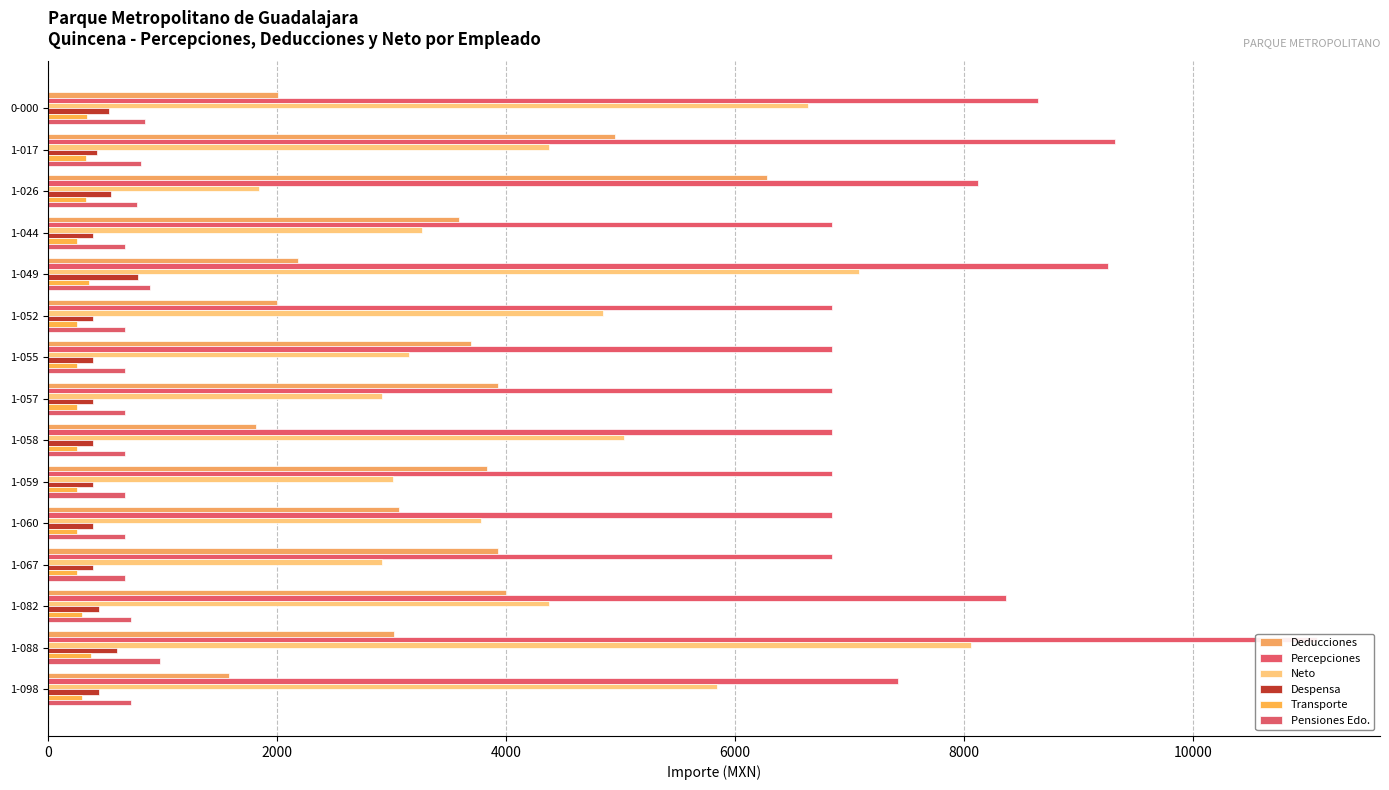

What are all the series names shown in the legend?

Deducciones, Percepciones, Neto, Despensa, Transporte, Pensiones Edo.